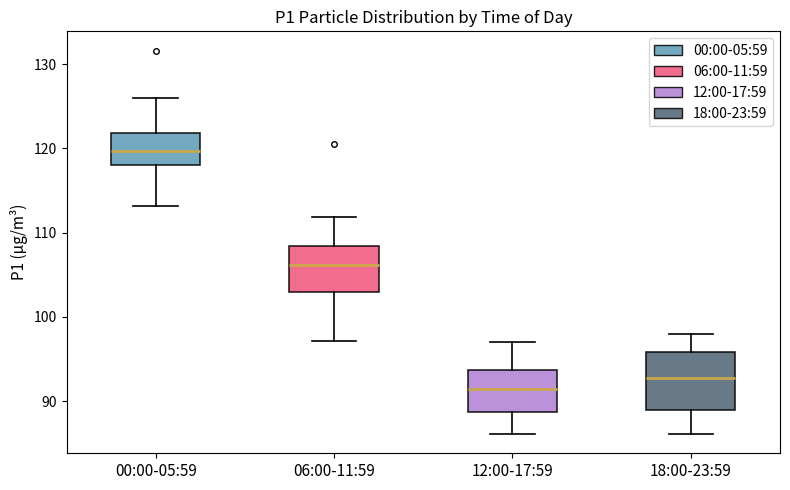

Where does the median line of the box for 00:00-05:59 sit on the y-axis? The values are not printed on the chart, so give them approximately, as read against the axis.

120